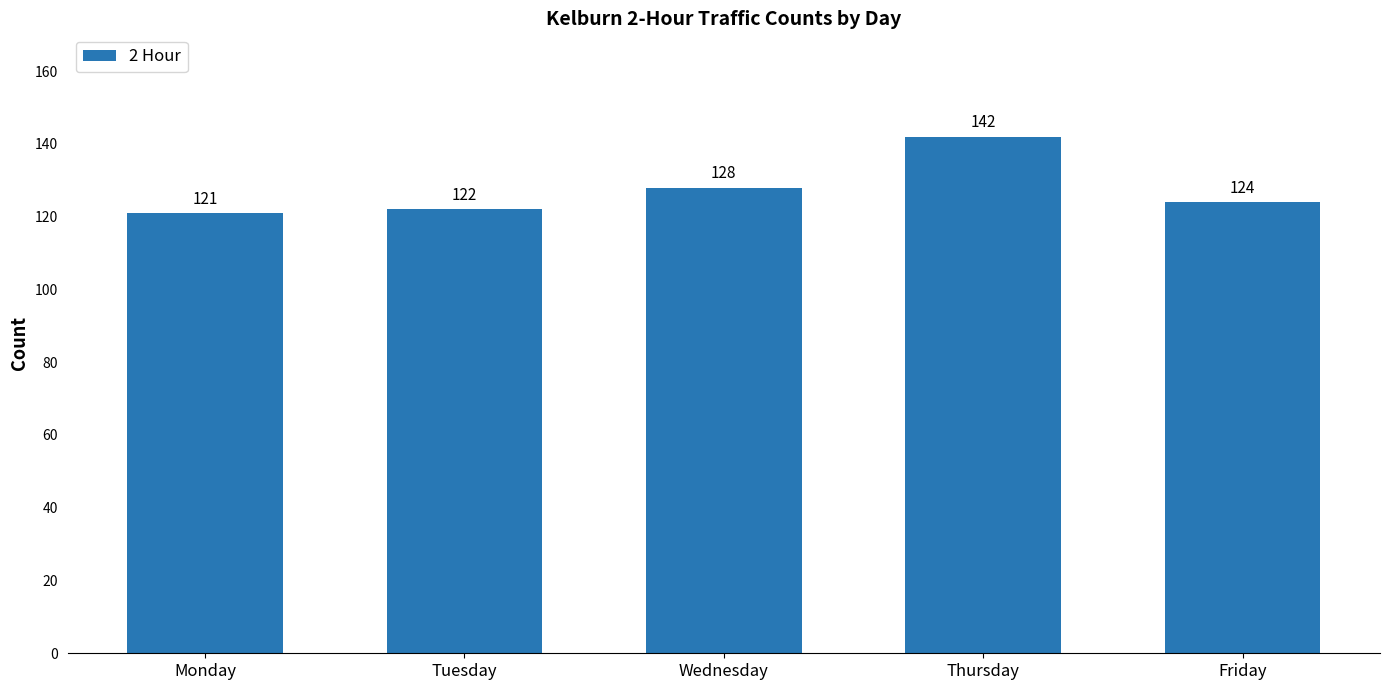

Is it true that the value at Wednesday is 51?

False